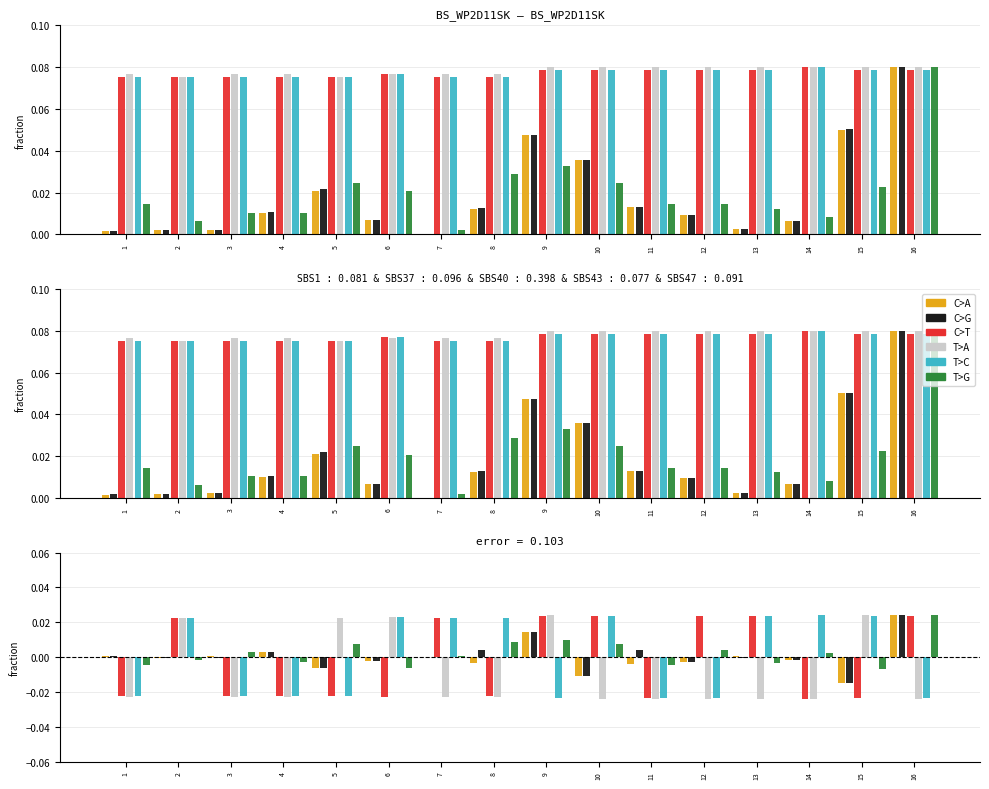

Is it true that T>G equals 0.0 at 16?

False